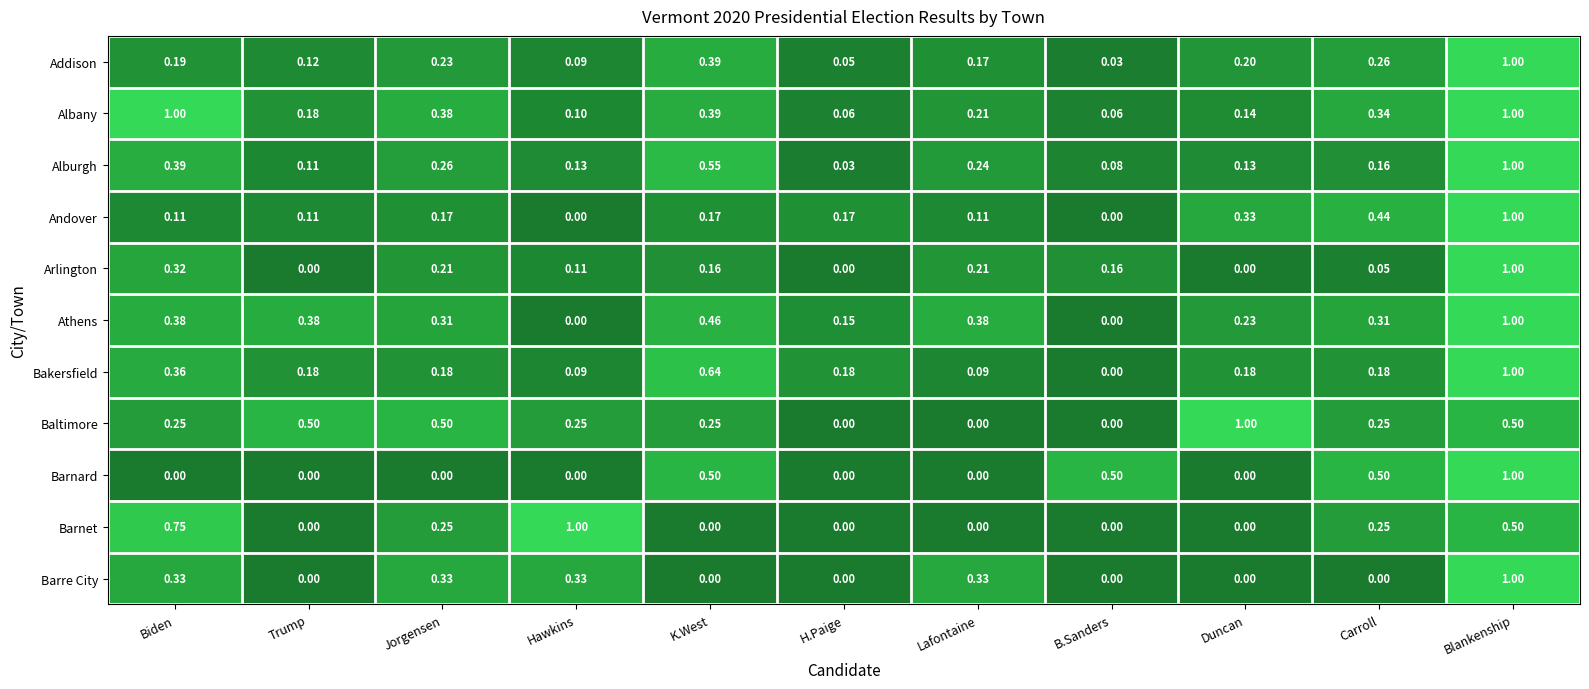

Where is Alburgh nearest to the value 0?

H.Paige